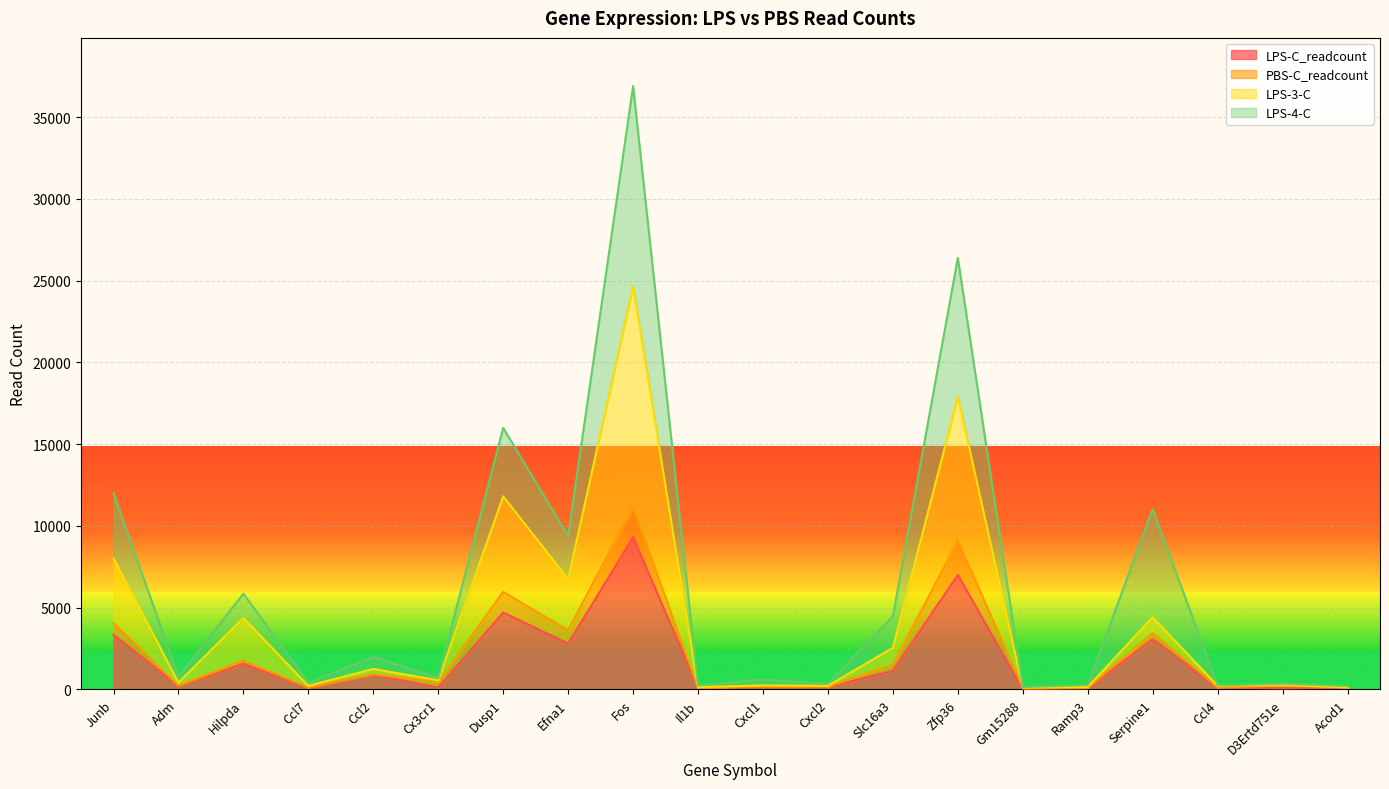

At which label does LPS-C_readcount first exceed 206?

Junb